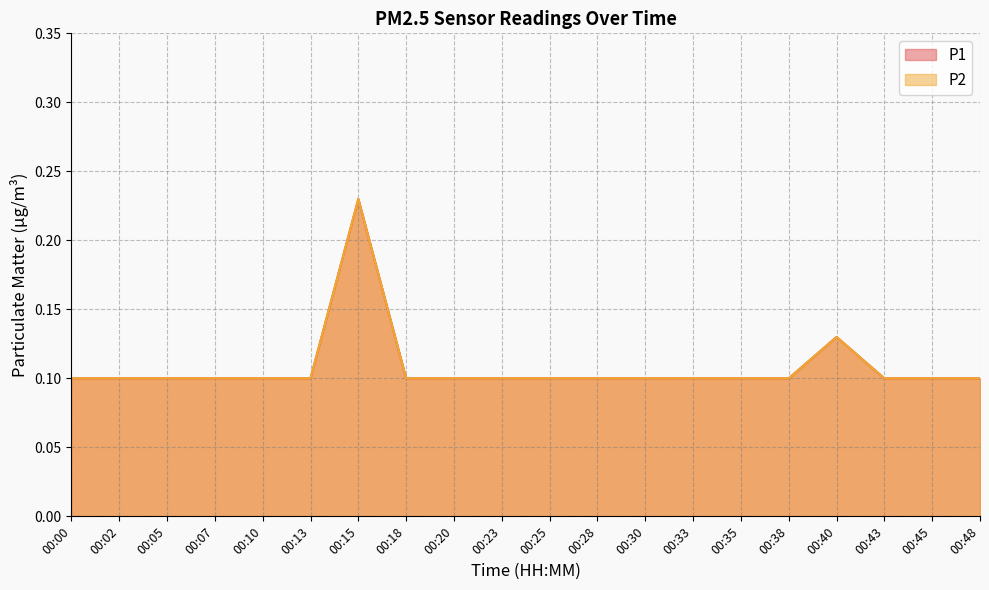

Rank the categories by P2 value from highest to lowest.

00:15, 00:40, 00:00, 00:02, 00:05, 00:07, 00:10, 00:13, 00:18, 00:20, 00:23, 00:25, 00:28, 00:30, 00:33, 00:35, 00:38, 00:43, 00:45, 00:48